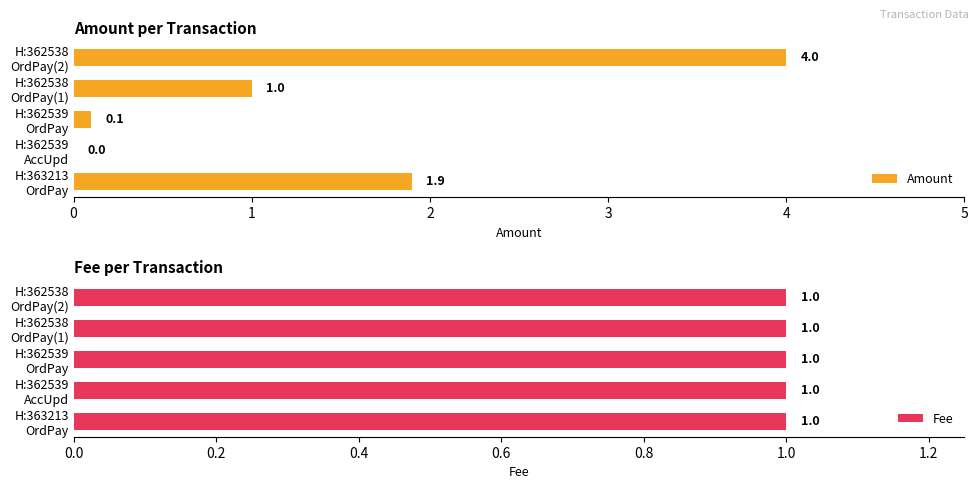

Rank the series by their average value, from highest to lowest.

Amount, Fee